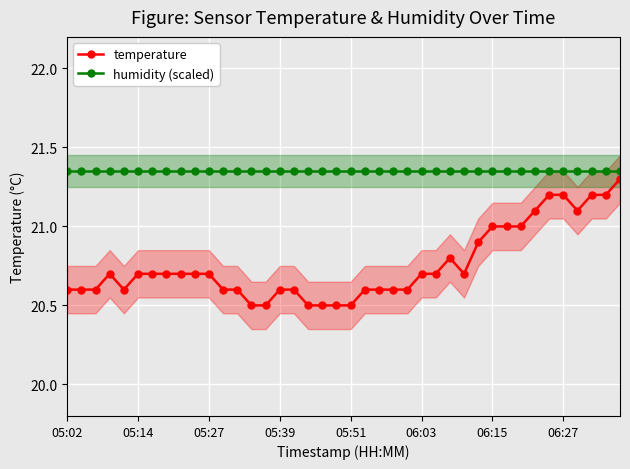

Count the temperature values in the range 20 to 21.

33